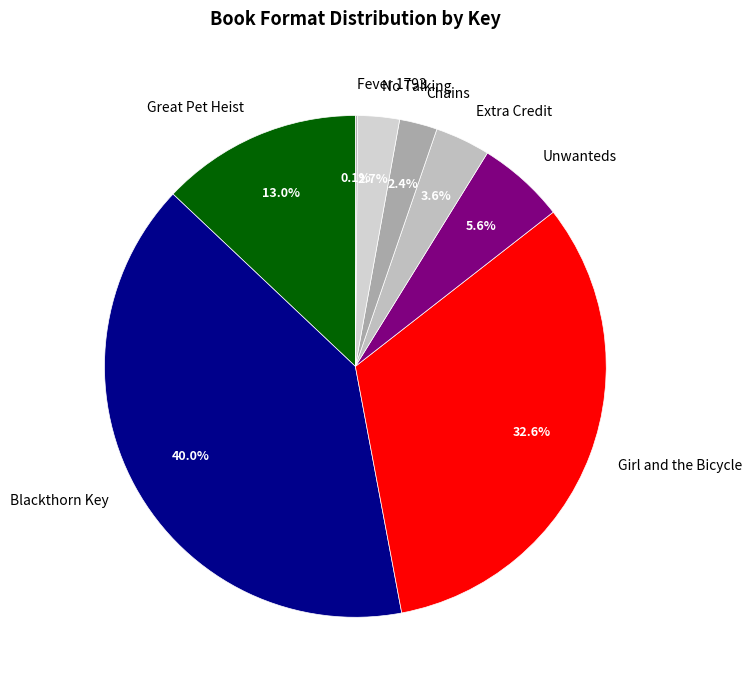

What is the total percentage of Chains and Extra Credit?

6.0%